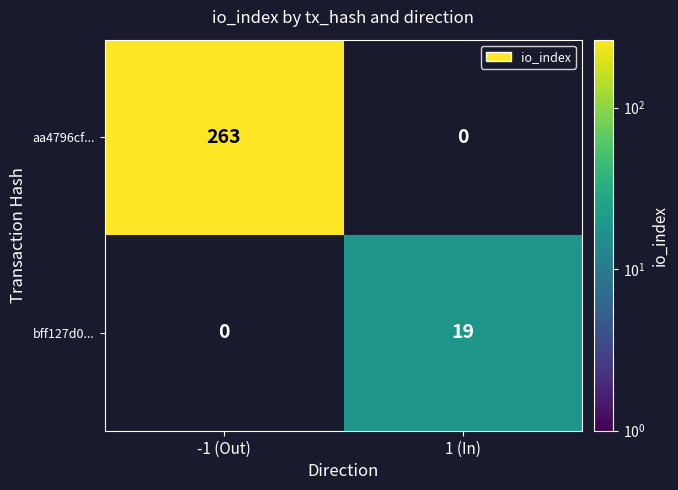

The aa4796cf... series shows 263 at -1 (Out). True or false?

True